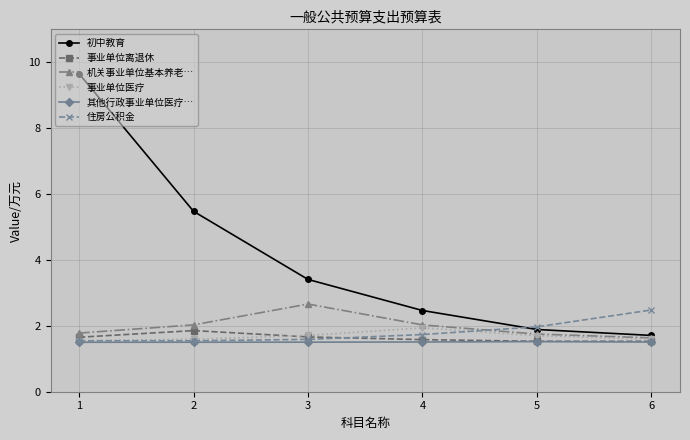

At how many categories does at least one series exceed 8?

1